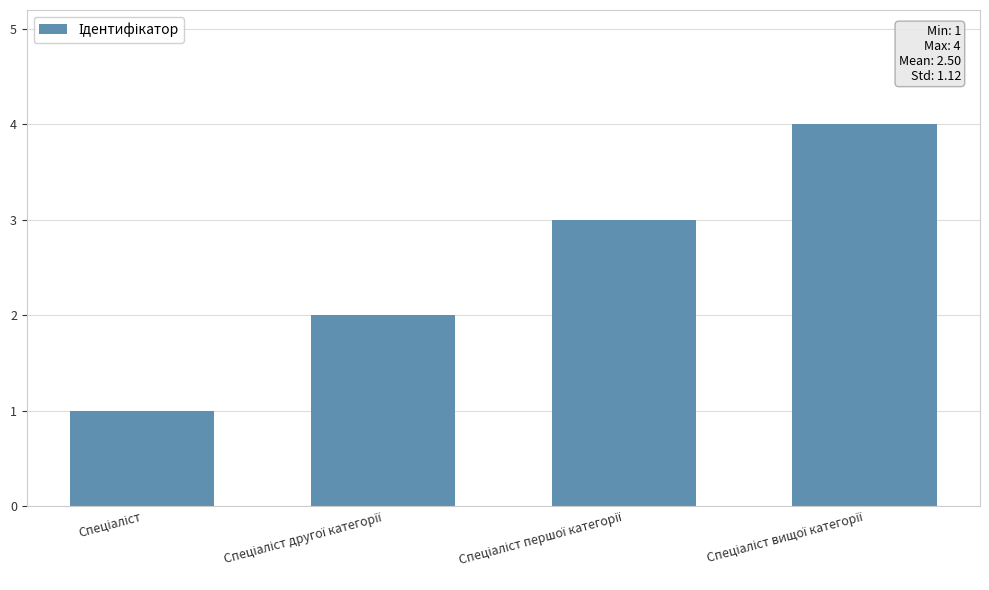

Count the values in the range 2 to 4.

3